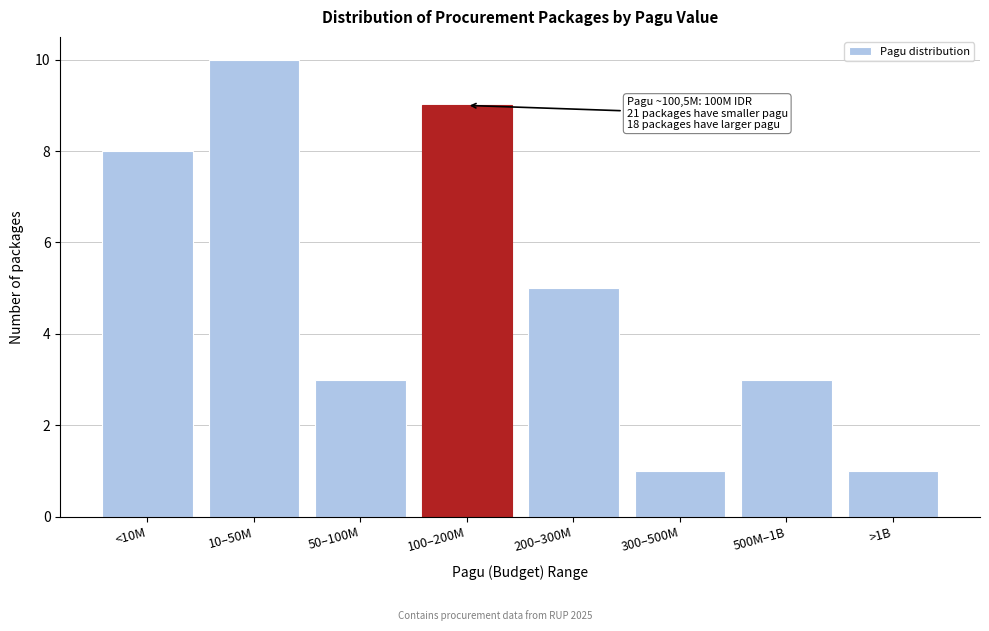

Reading left to right, list all the values displayed in this chart.

8	10	3	9	5	1	3	1